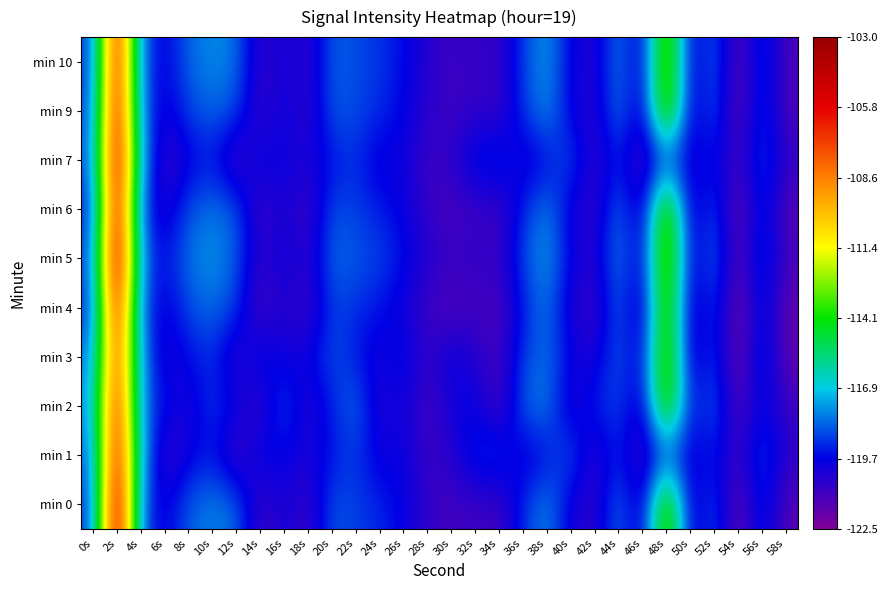

Rank the series by their maximum value, from highest to lowest.

min 0, min 5, min 7, min 6, min 9, min 1, min 10, min 4, min 2, min 3